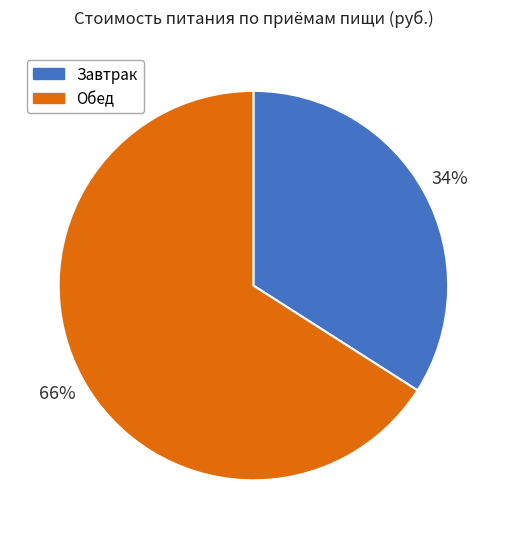

Count the number of slices in the pie.

2